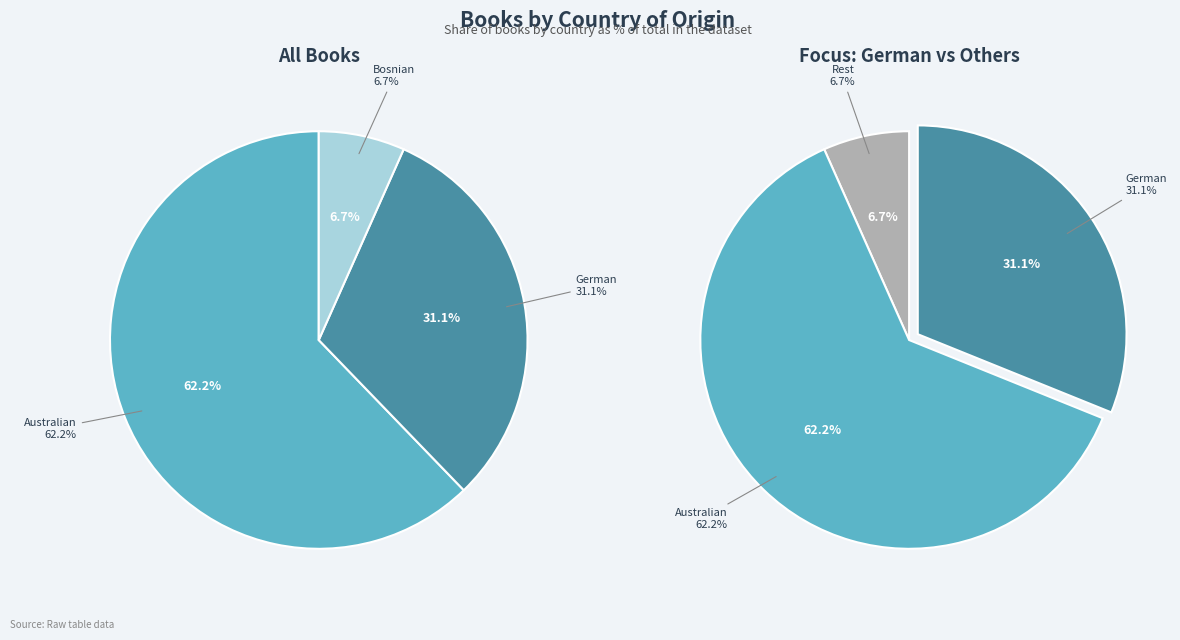

Is it true that German is 24% of the pie?

False